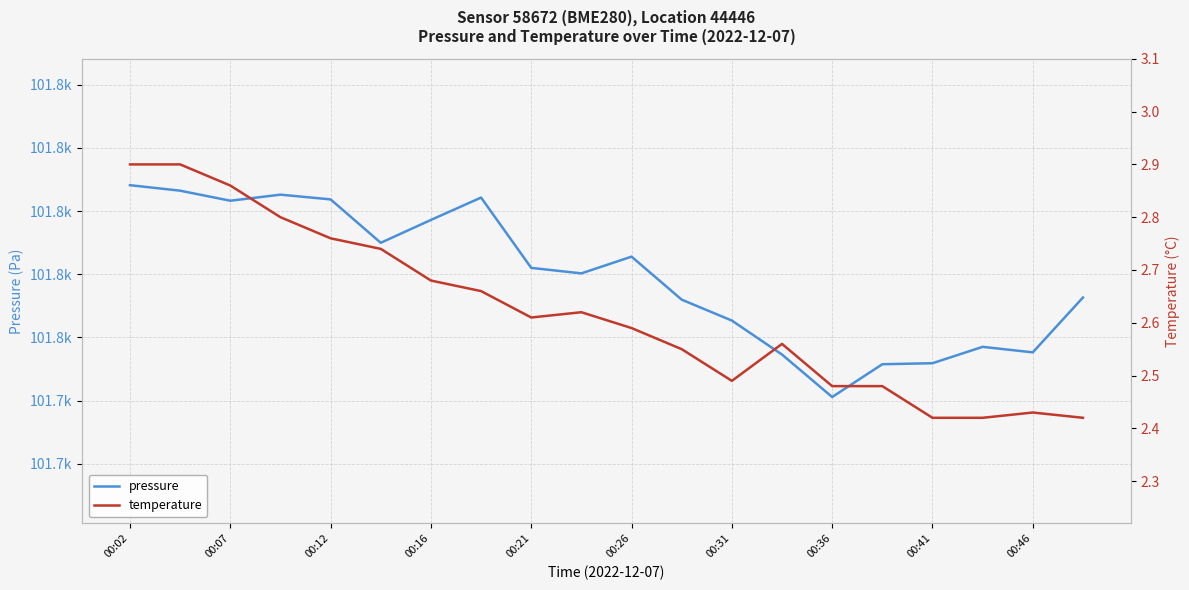

Between 00:36 and 18, which series saw the biggest shift?

pressure